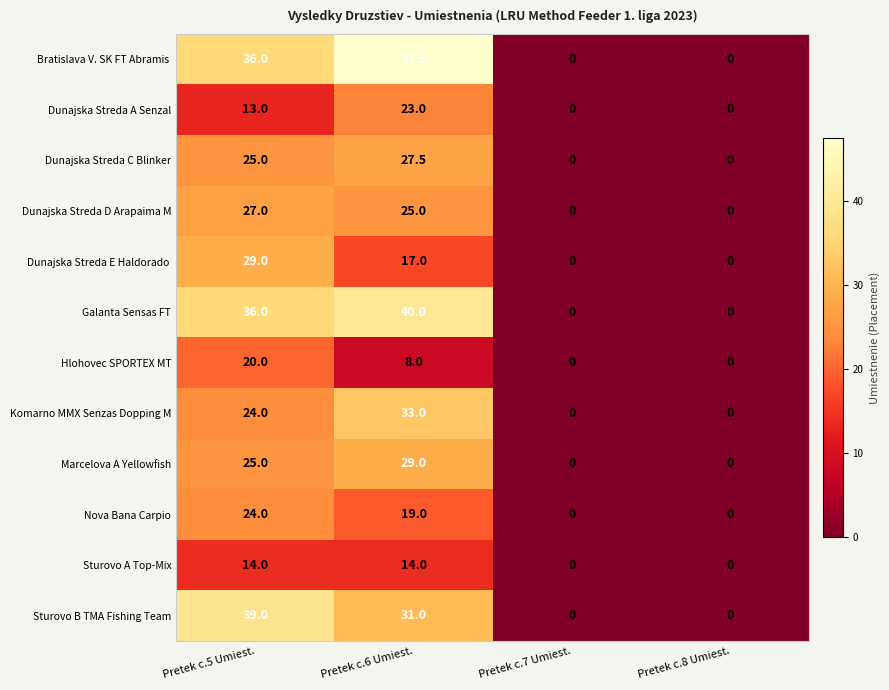

Between Pretek c.5 Umiest. and Pretek c.8 Umiest., which series saw the biggest shift?

Sturovo B TMA Fishing Team